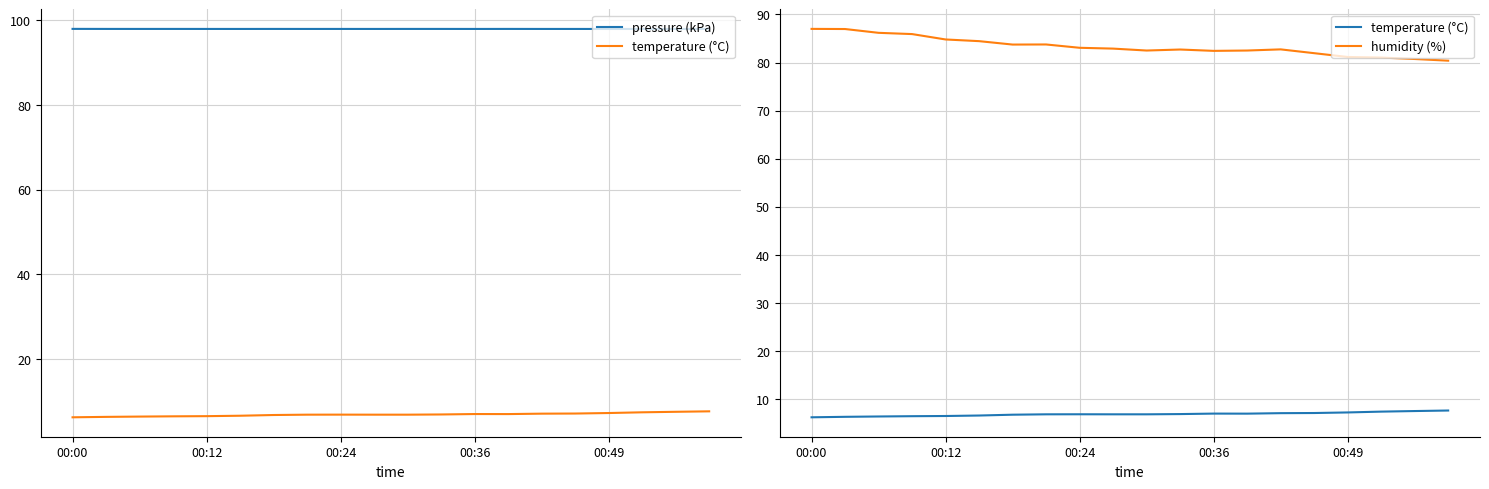

True or false: pressure (kPa) and humidity (%) cross at least once.

False